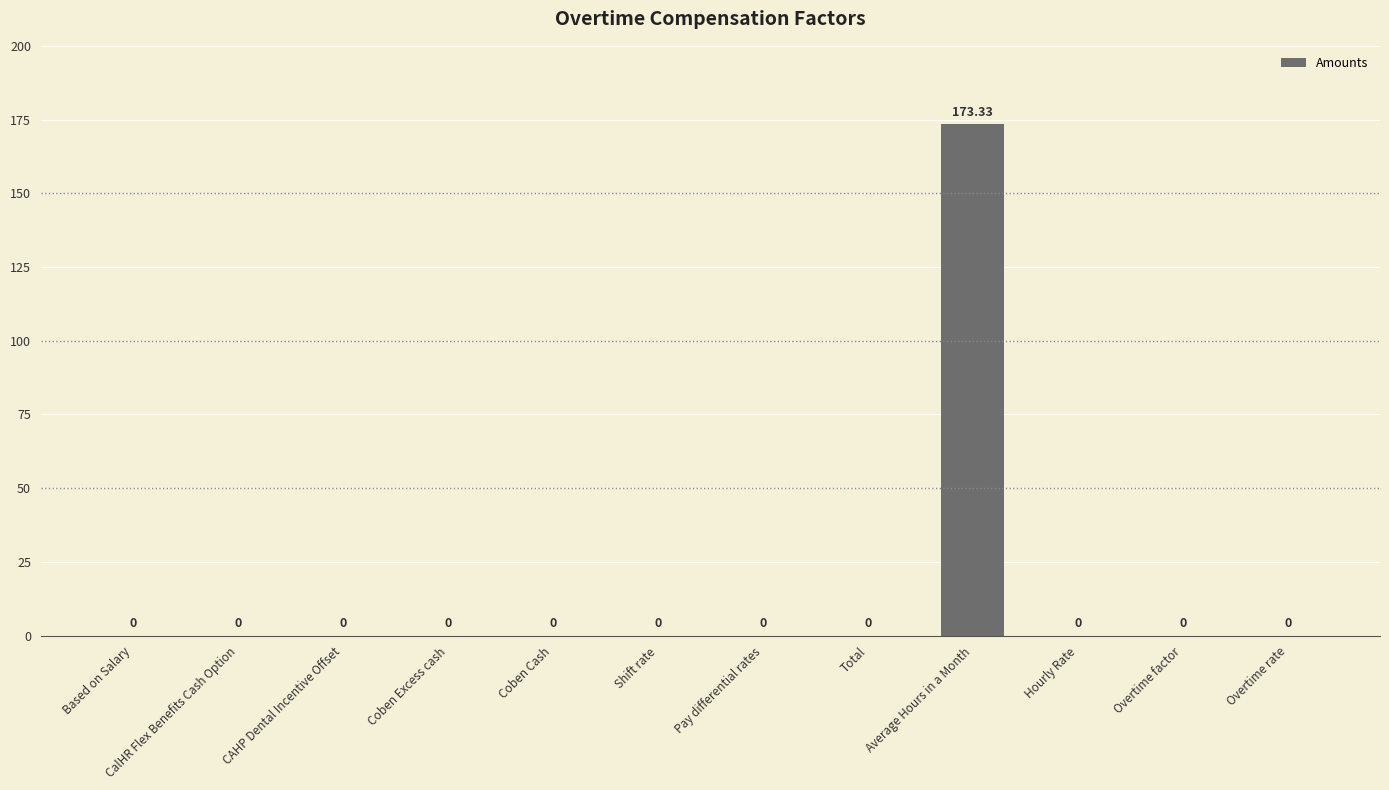

Count the number of categories in the chart.

12